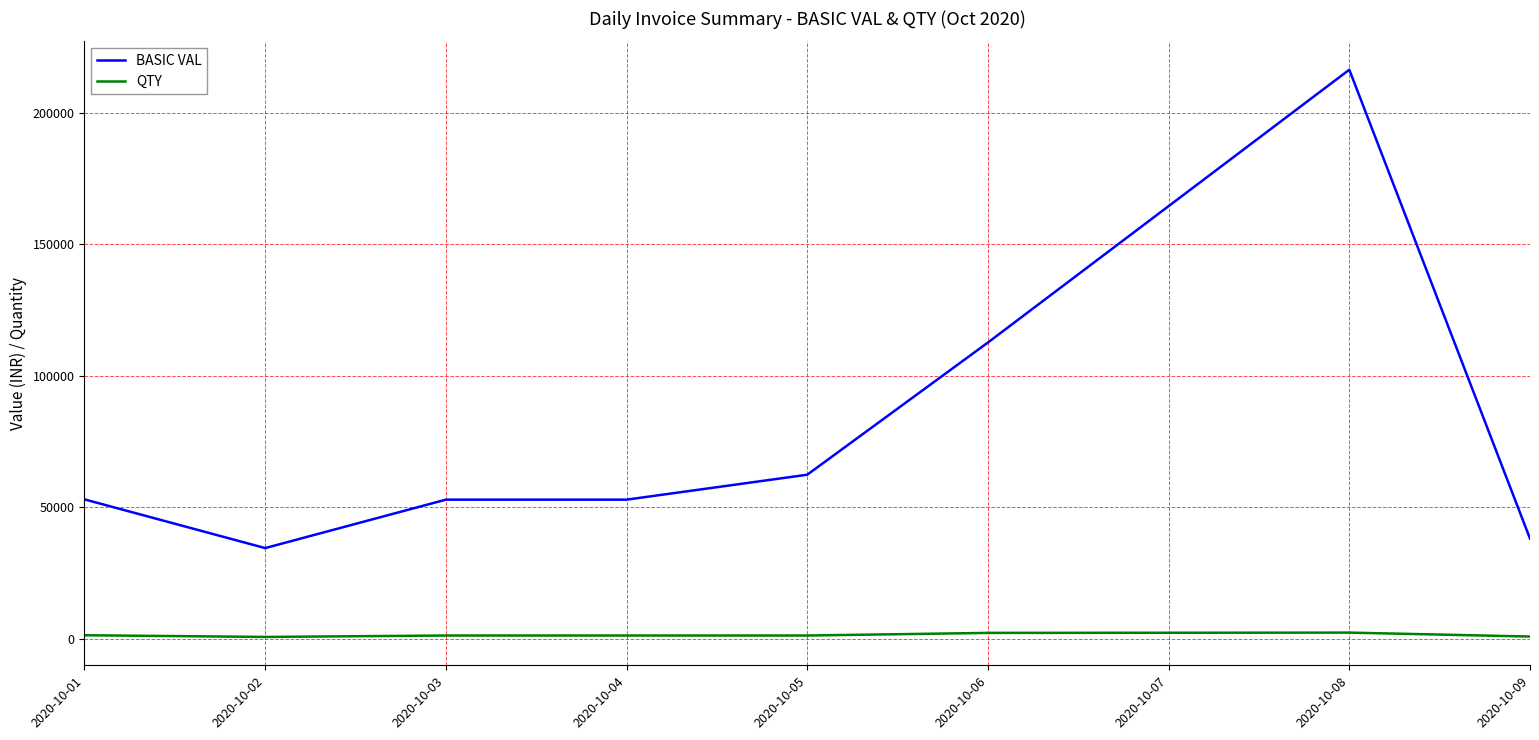

At which category is the sum across all series the highest?

2020-10-08